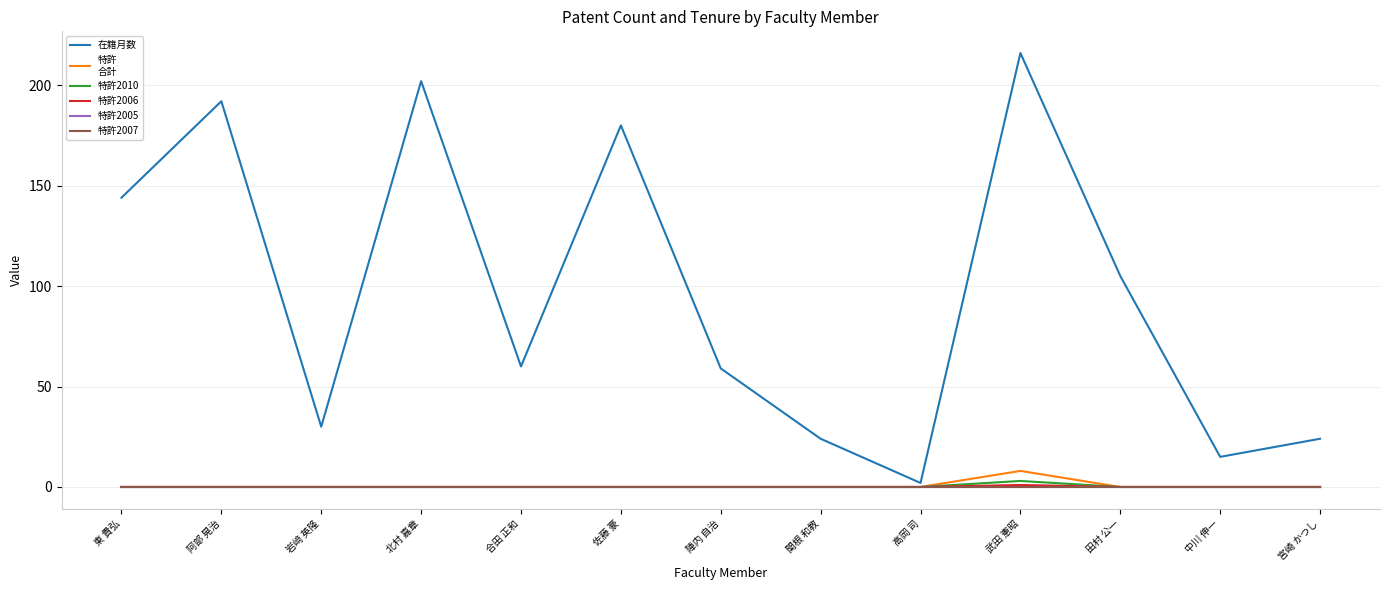

Does the chart display data point markers on the line(s)?

No